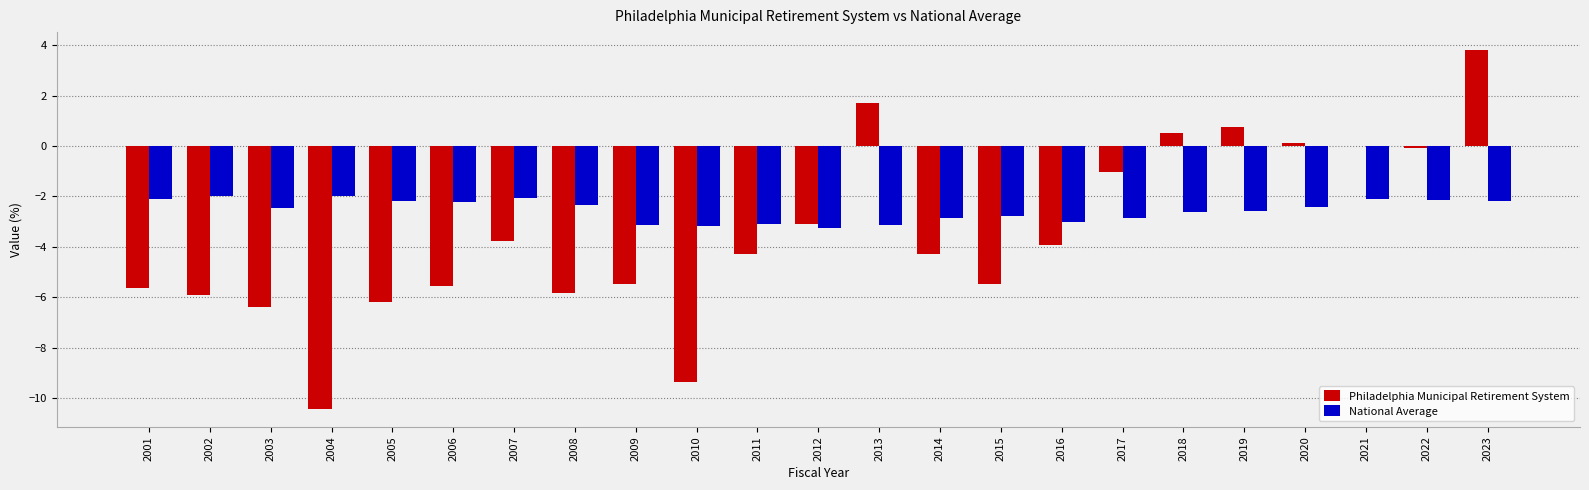

How many distinct data groups are displayed?

2